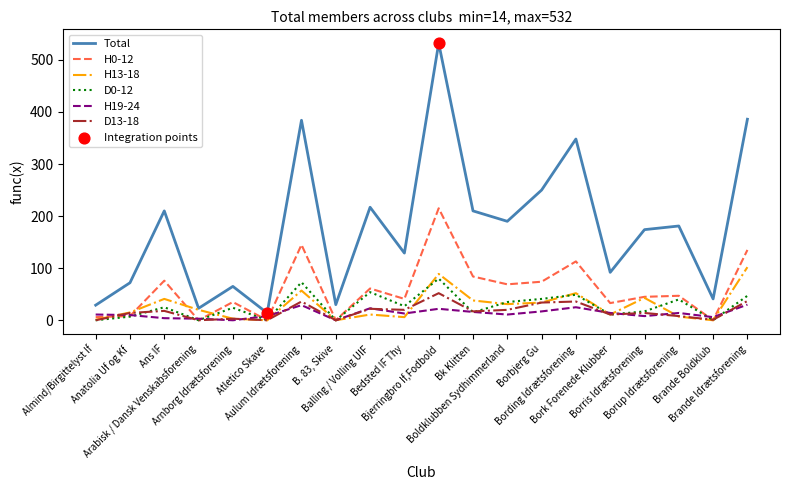

Which series has the largest total across all categories?

Total